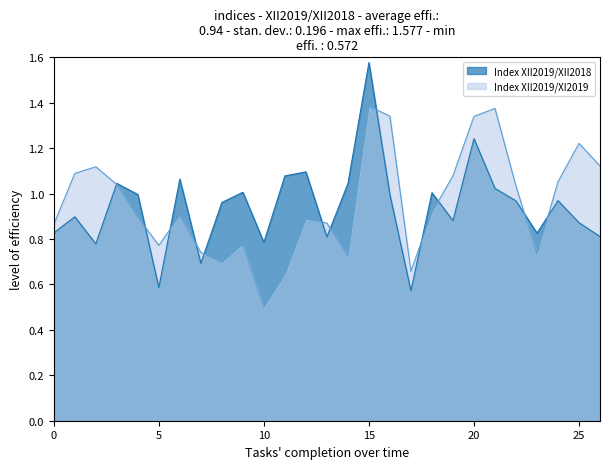

Is it true that Index XII2019/XI2019 equals 0.1 at 10?

False